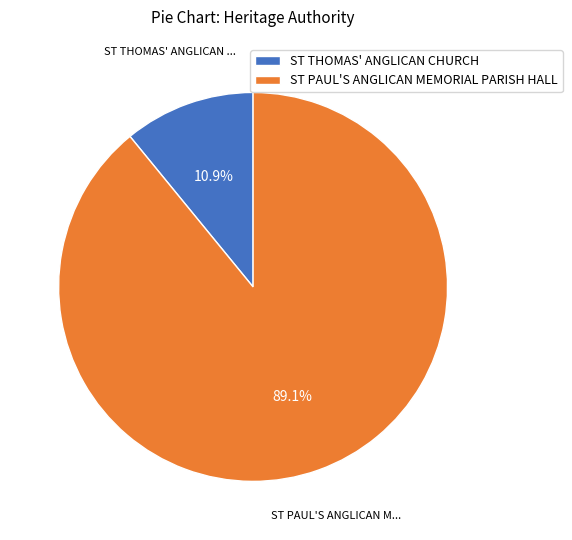

Which slice represents more than half of the pie?

ST PAUL'S ANGLICAN MEMORIAL PARISH HALL